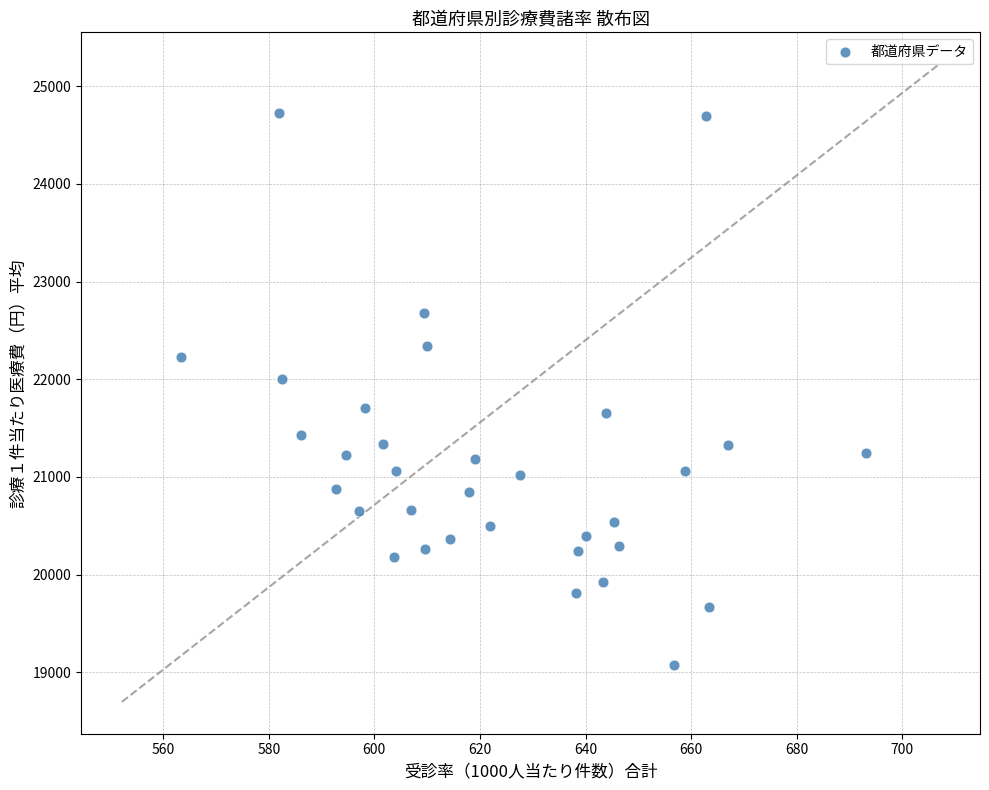

What Y value in the scatter plot is closest to 21905?

22007.3